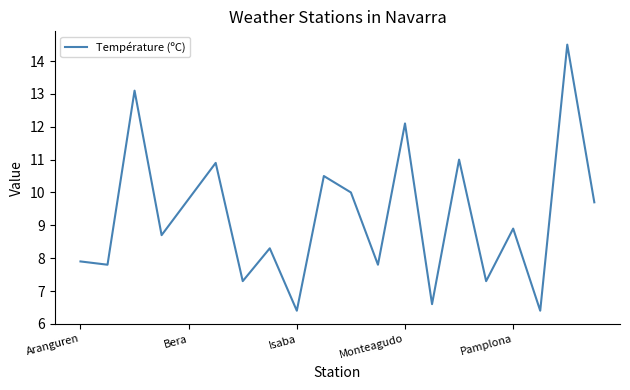

What is the maximum value shown in the chart?

14.5